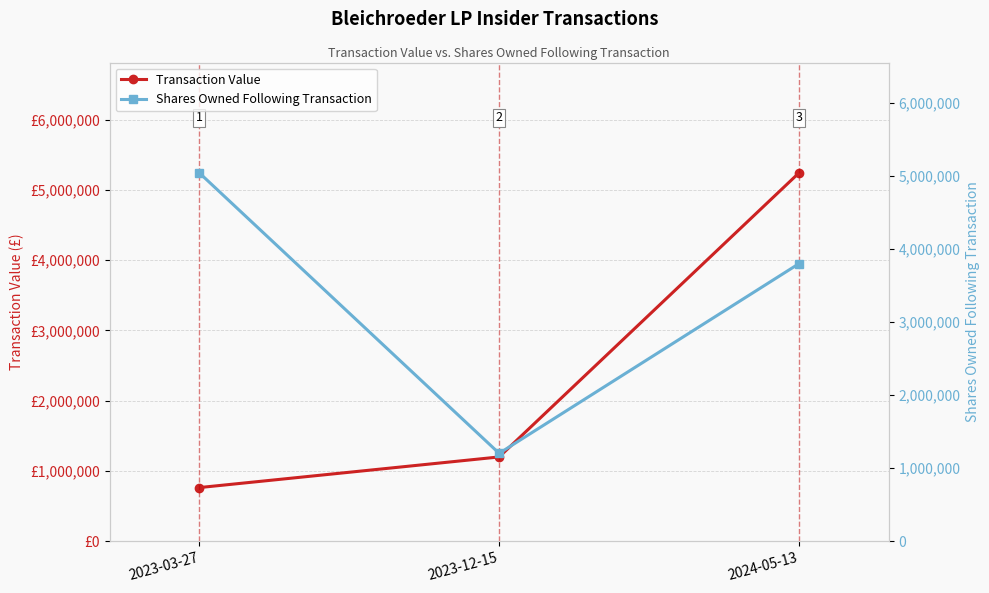

How many distinct data groups are displayed?

2